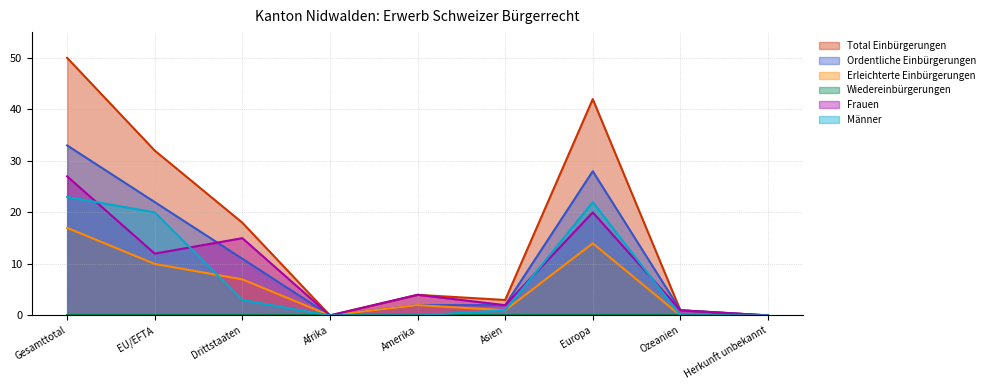

True or false: Erleichterte Einbürgerungen and Frauen intersect in this chart.

False